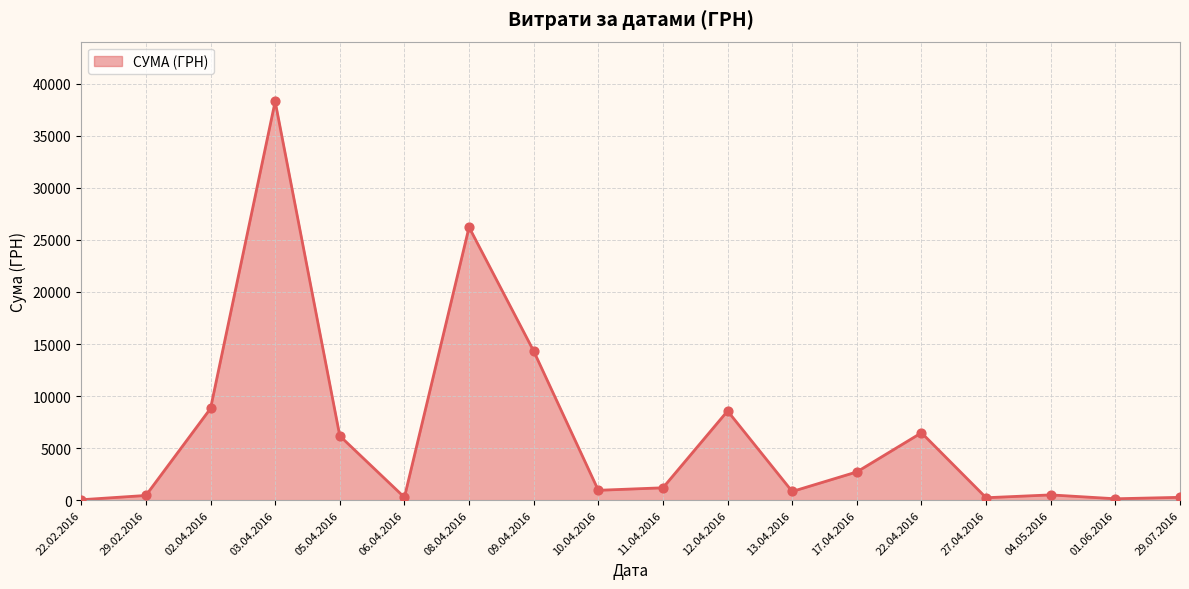

Between 05.04.2016 and 08.04.2016, which is larger?

08.04.2016